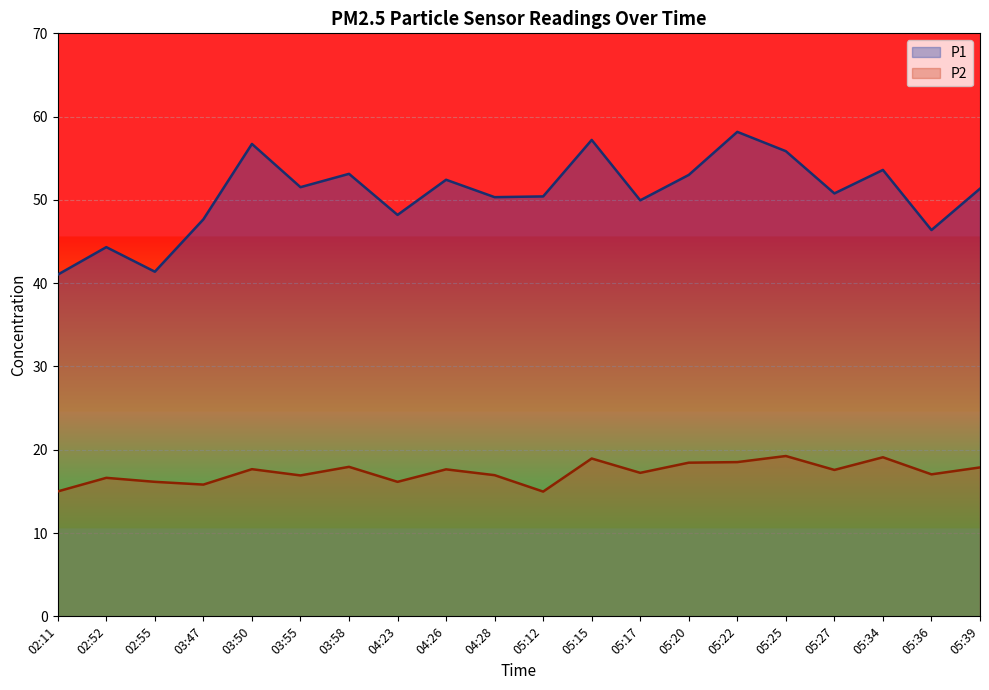

Reading left to right, extract all data points from this chart.

P1: 02:11=41.0	02:52=44.3	02:55=41.4	03:47=47.7	03:50=56.7	03:55=51.5	03:58=53.1	04:23=48.2	04:26=52.4	04:28=50.3	05:12=50.4	05:15=57.2	05:17=50.0	05:20=53.0	05:22=58.2	05:25=55.9	05:27=50.8	05:34=53.6	05:36=46.4	05:39=51.4
P2: 02:11=15.0	02:52=16.6	02:55=16.1	03:47=15.8	03:50=17.7	03:55=16.9	03:58=17.9	04:23=16.1	04:26=17.6	04:28=16.9	05:12=15.0	05:15=18.9	05:17=17.2	05:20=18.4	05:22=18.5	05:25=19.2	05:27=17.6	05:34=19.1	05:36=17.1	05:39=17.9